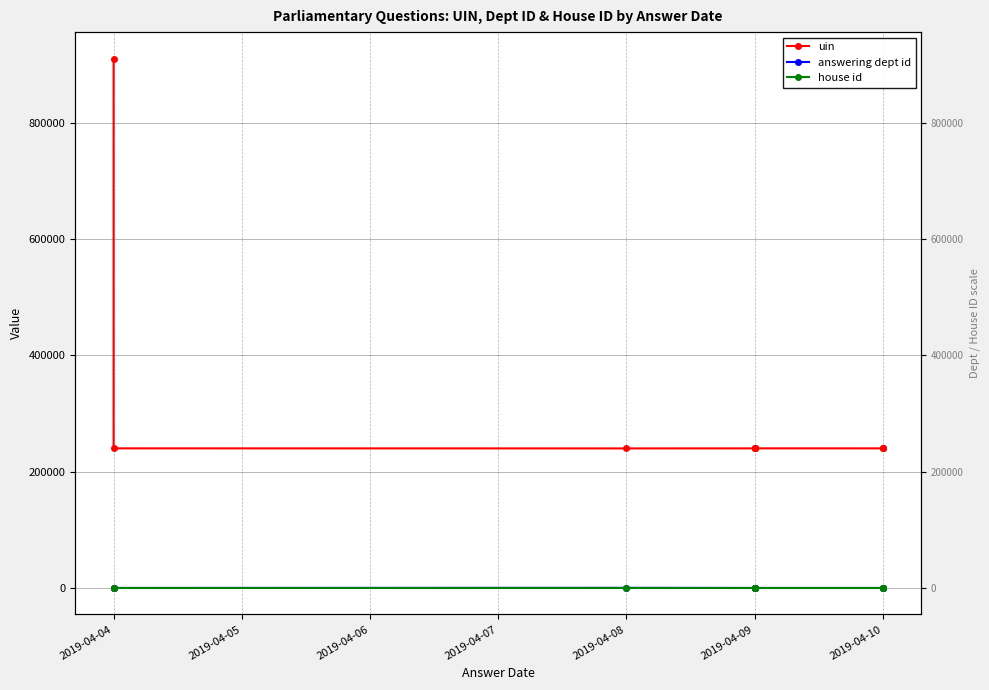

True or false: house id and uin cross at least once.

False